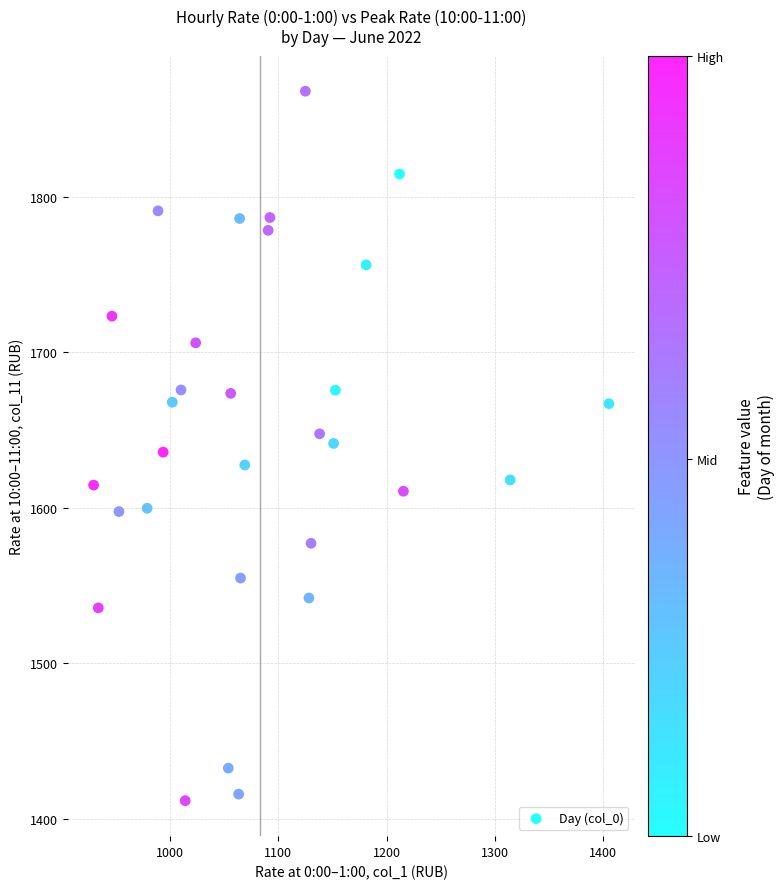

What is the range of X values (max minus min)?

475.6